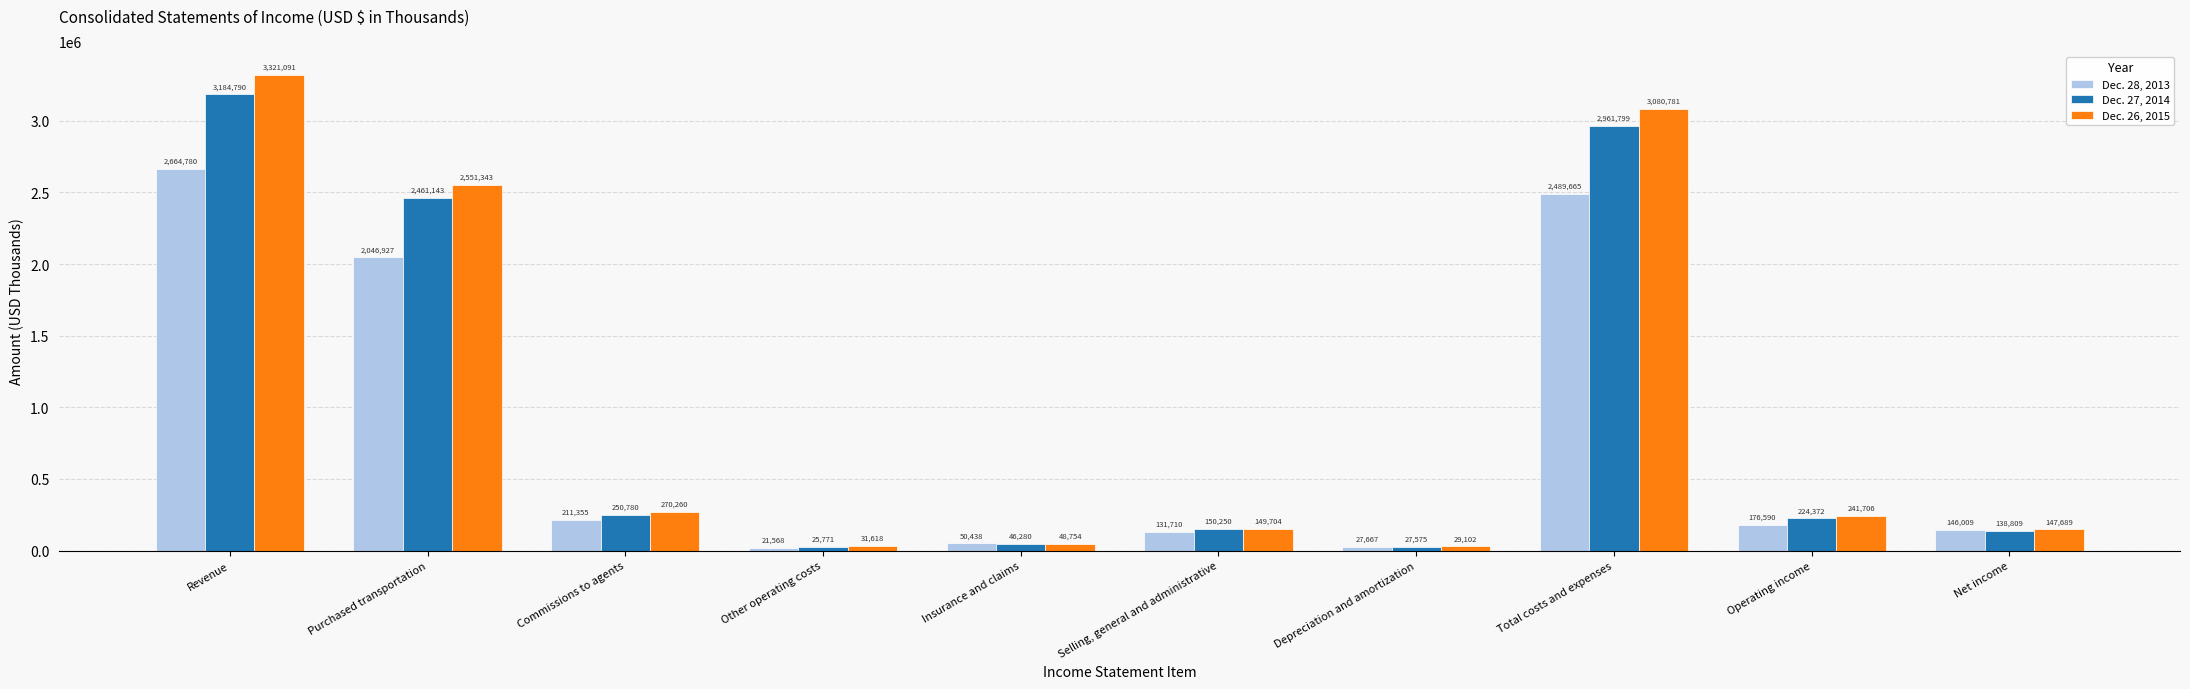

What is the label of the 6th bar from the left?

Selling, general and administrative